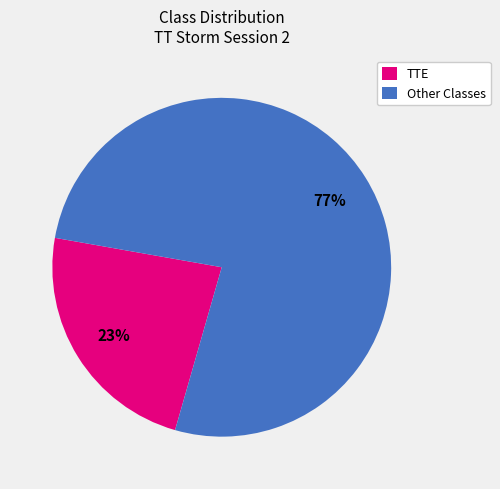

Between Other Classes and TTE, which is larger?

Other Classes